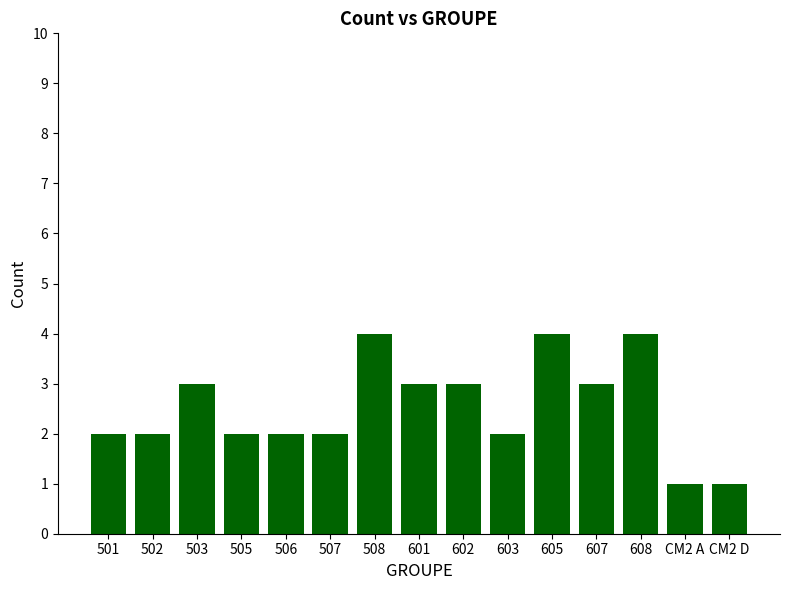

What position from the left is 502?

2